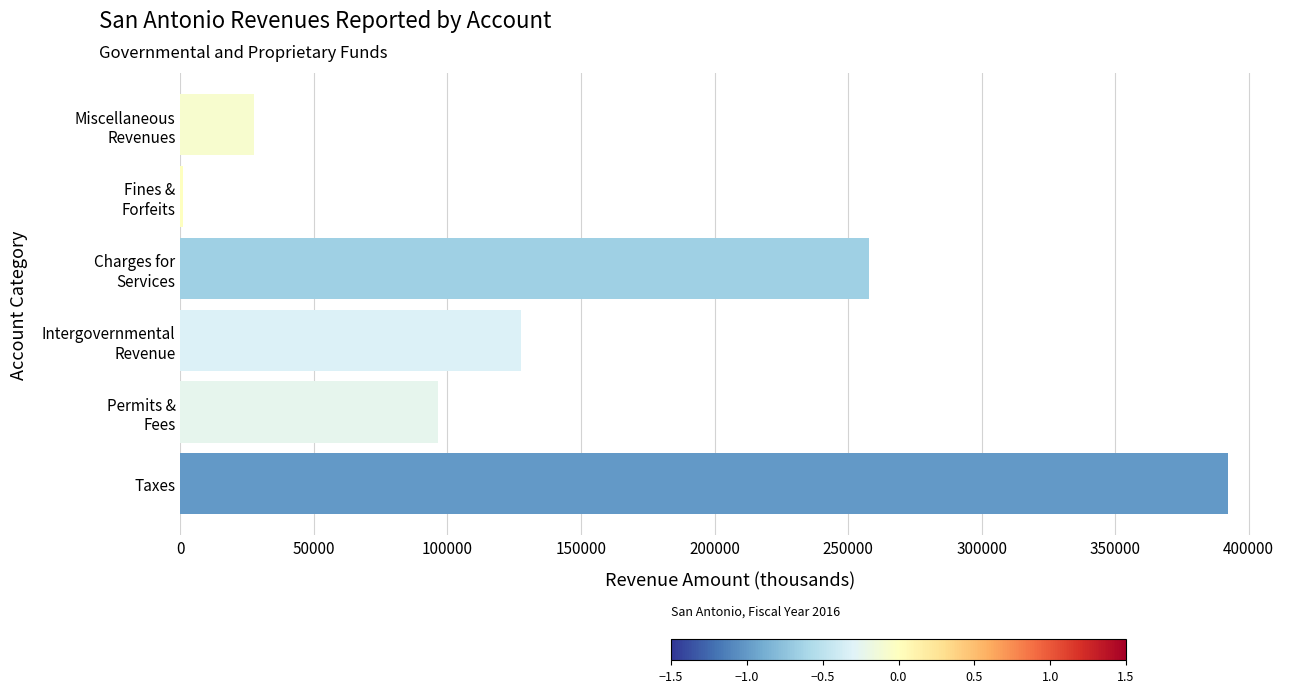

What is the greatest value displayed?

392103